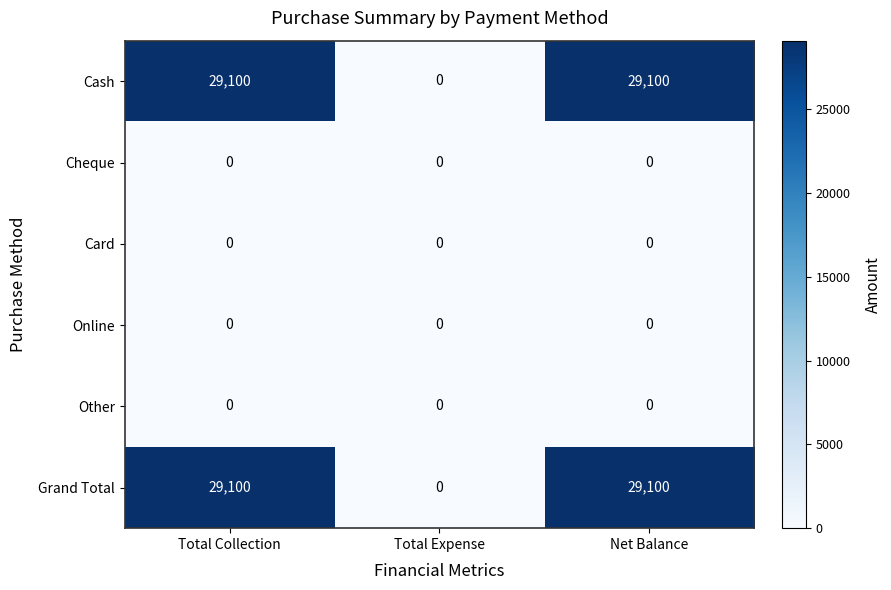

What is the greatest value displayed?

29100